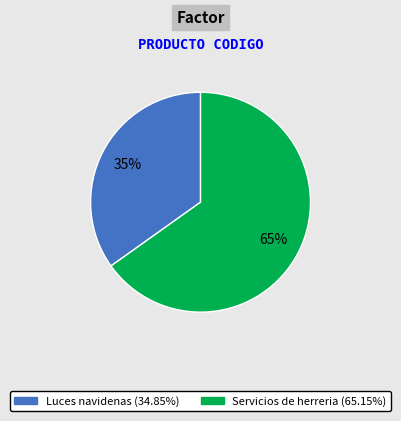

Between Servicios de herreria and Luces navidenas, which is larger?

Servicios de herreria